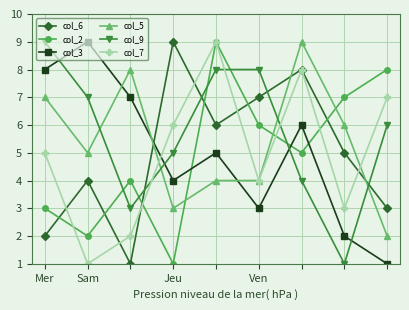

True or false: col_2 has more than 0 points higher than both neighbors.

True